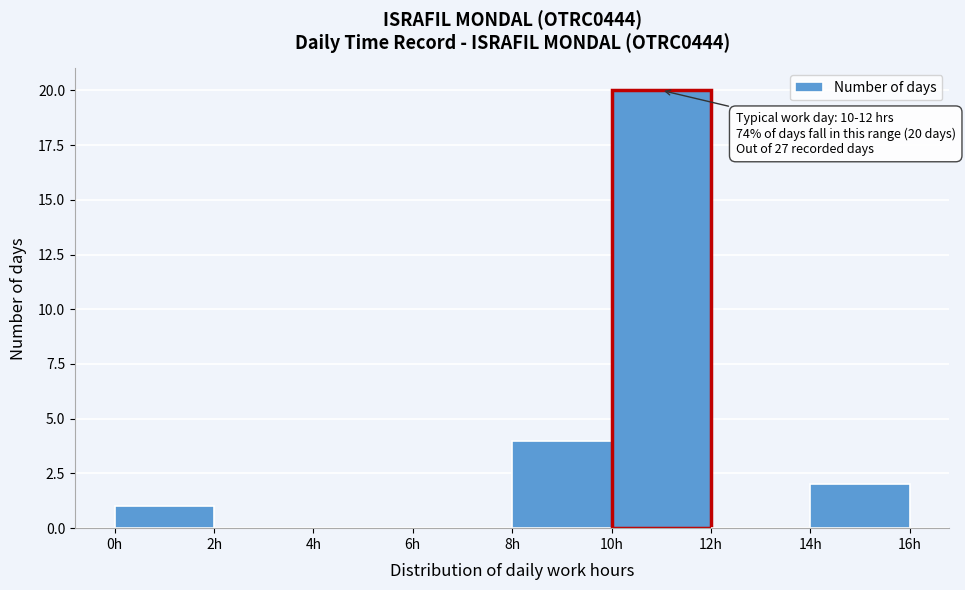

Over which range of the x-axis is the bar tallest?

10 to 12